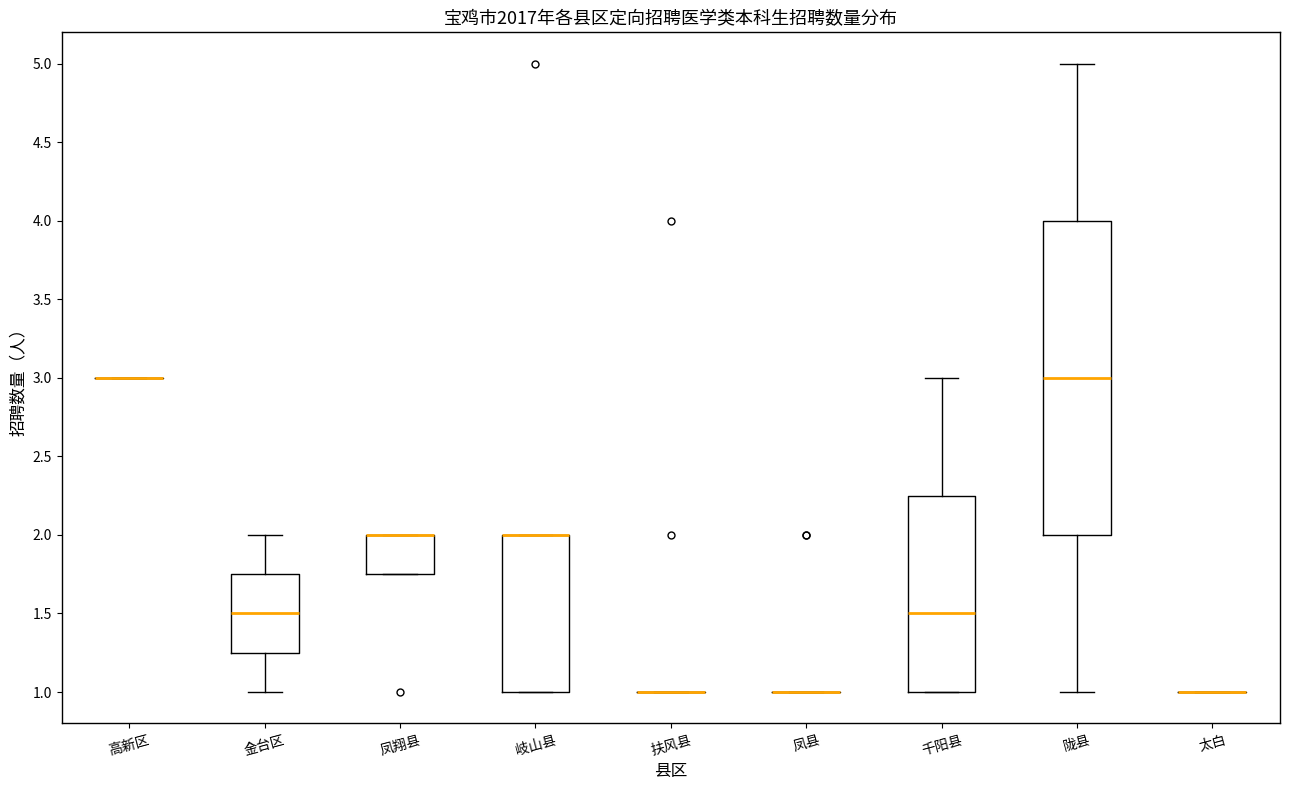

Reading left to right, transcribe this box plot: for each box, give where its median line is, the range the box spans, and where its two whiskers end, as read against the y-axis. The values are not printed on the chart, so give them approximately, as read against the axis.

高新区: box collapsed to a line at 3.00, whiskers 3.00 to 3.00
金台区: median 1.50, box 1.25 to 1.75, whiskers 1.00 to 2.00
凤翔县: median 2.00 (drawn on the box's upper edge), box 1.75 to 2.00, whiskers 1.75 to 2.00
岐山县: median 2.00 (drawn on the box's upper edge), box 1.00 to 2.00, whiskers 1.00 to 2.00
扶风县: box collapsed to a line at 1.00, whiskers 1.00 to 1.00
凤县: box collapsed to a line at 1.00, whiskers 1.00 to 1.00
千阳县: median 1.50, box 1.00 to 2.25, whiskers 1.00 to 3.00
陇县: median 3.00, box 2.00 to 4.00, whiskers 1.00 to 5.00
太白: box collapsed to a line at 1.00, whiskers 1.00 to 1.00